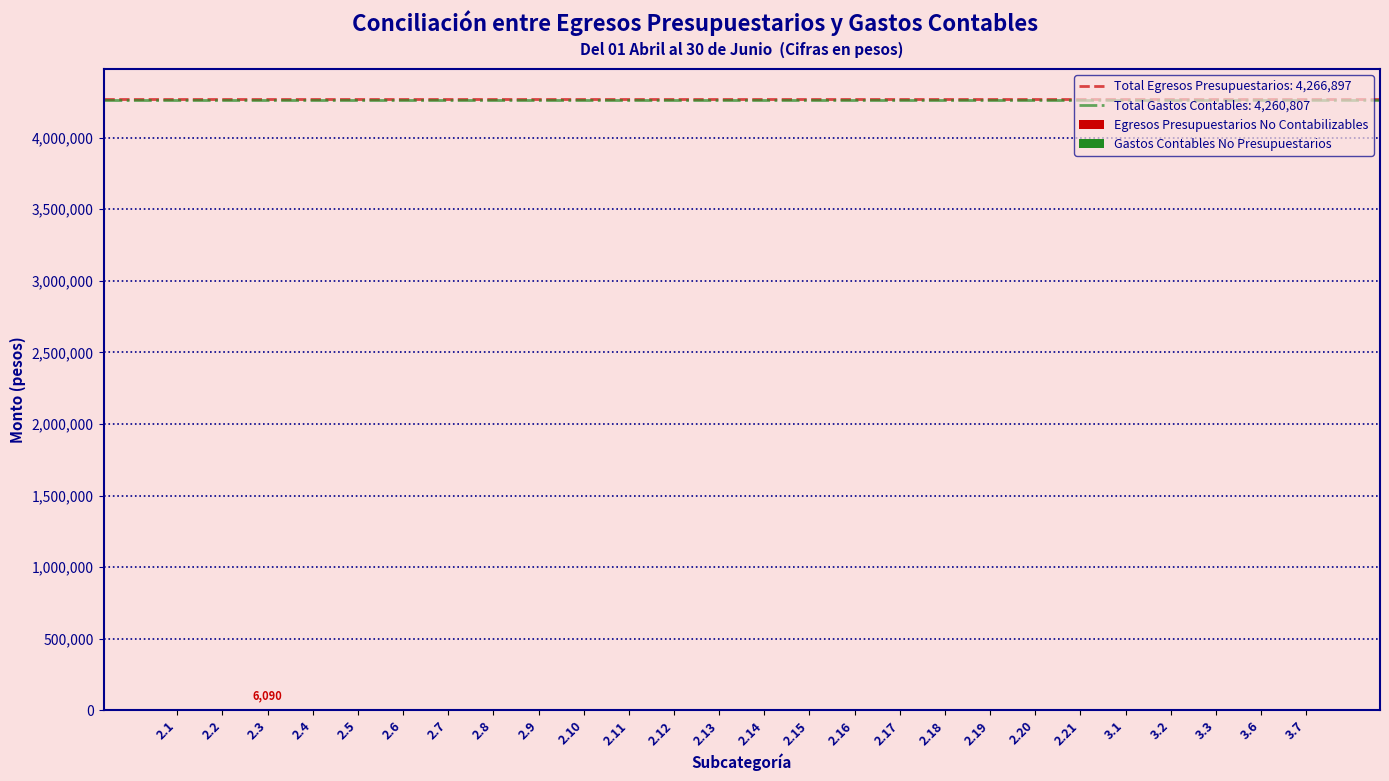

What is the sum of all values?

6090